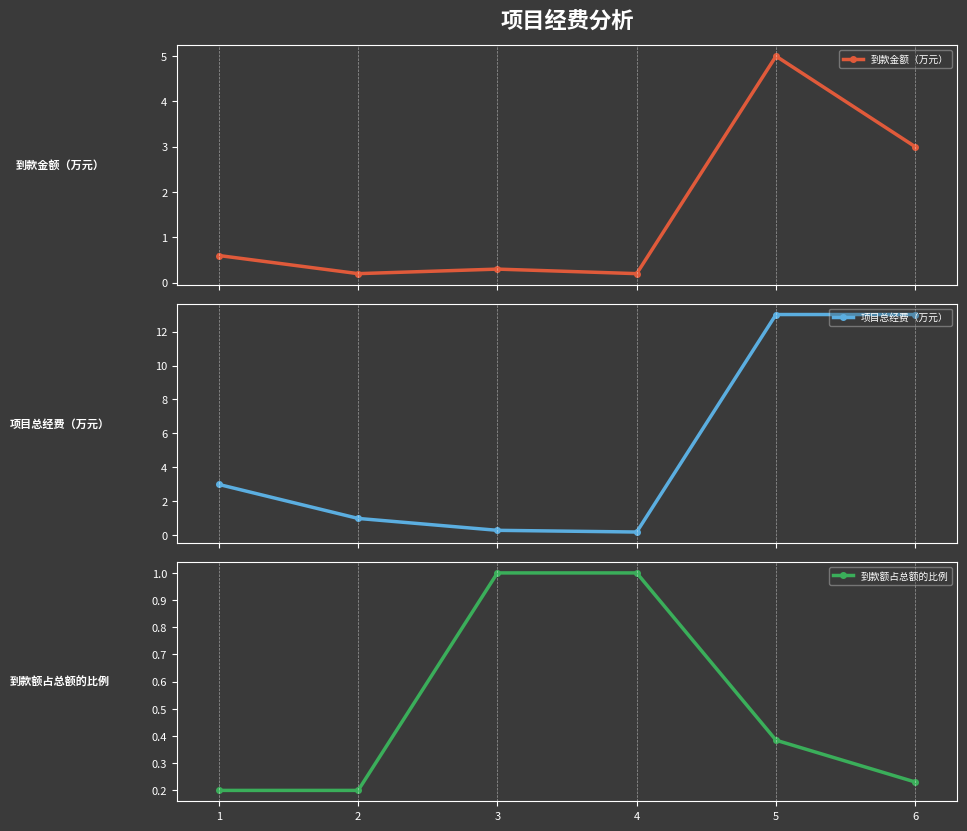

True or false: 到款额占总额的比例 has more than 2 interior local peaks.

False